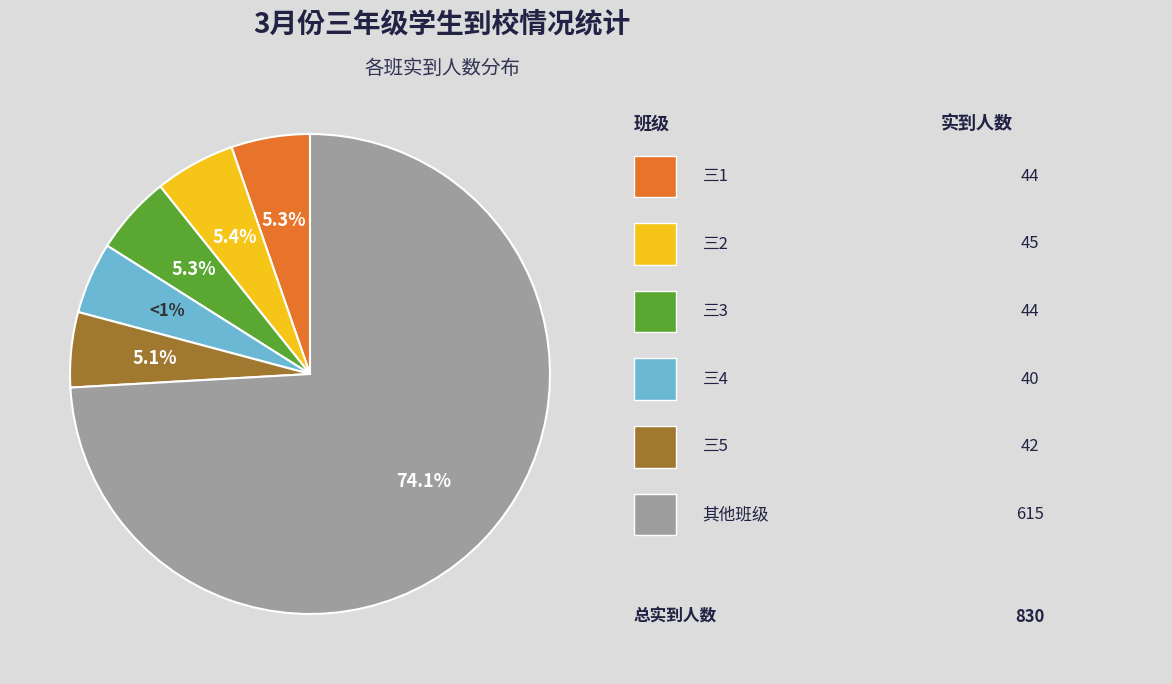

To the nearest percent, what portion does 三1 represent?

5%